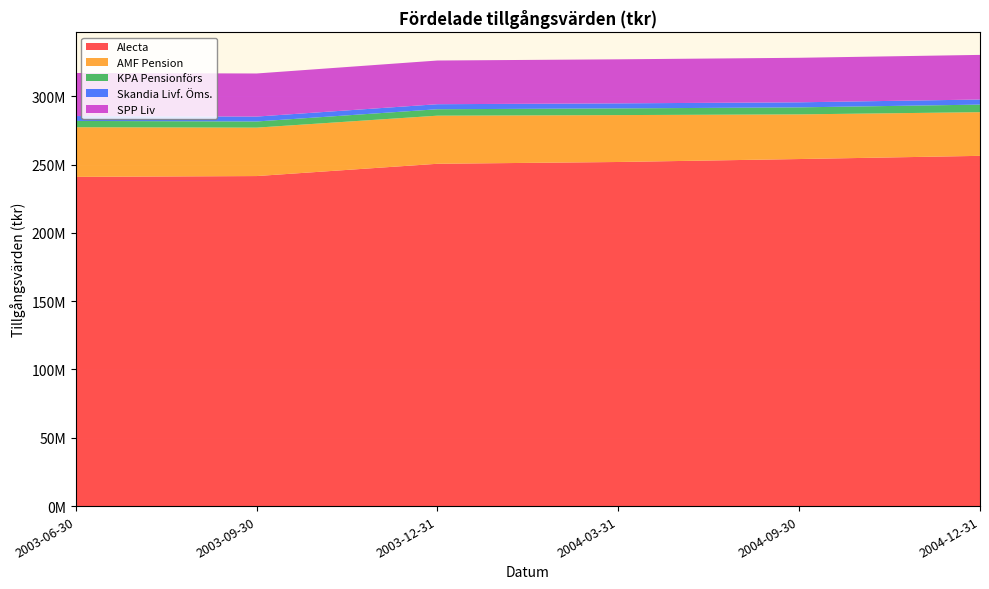

Reading left to right, what are all the values shown in this chart?

Alecta: 2003-06-30=241012000	2003-09-30=241609000	2003-12-31=250603000	2004-03-31=251907000	2004-09-30=254069000	2004-12-31=256410000
AMF Pension: 2003-06-30=36340000	2003-09-30=35452000	2003-12-31=35213000	2004-03-31=34336000	2004-09-30=32697000	2004-12-31=31967000
KPA Pensionförs: 2003-06-30=4614000	2003-09-30=4503000	2003-12-31=4713000	2004-03-31=4893000	2004-09-30=5132000	2004-12-31=5549000
Skandia Livf. Öms.: 2003-06-30=3579000	2003-09-30=3595000	2003-12-31=3682000	2004-03-31=3704000	2004-09-30=3699000	2004-12-31=3727000
SPP Liv: 2003-06-30=31519000	2003-09-30=31545000	2003-12-31=31988000	2004-03-31=32234000	2004-09-30=32599000	2004-12-31=32661000